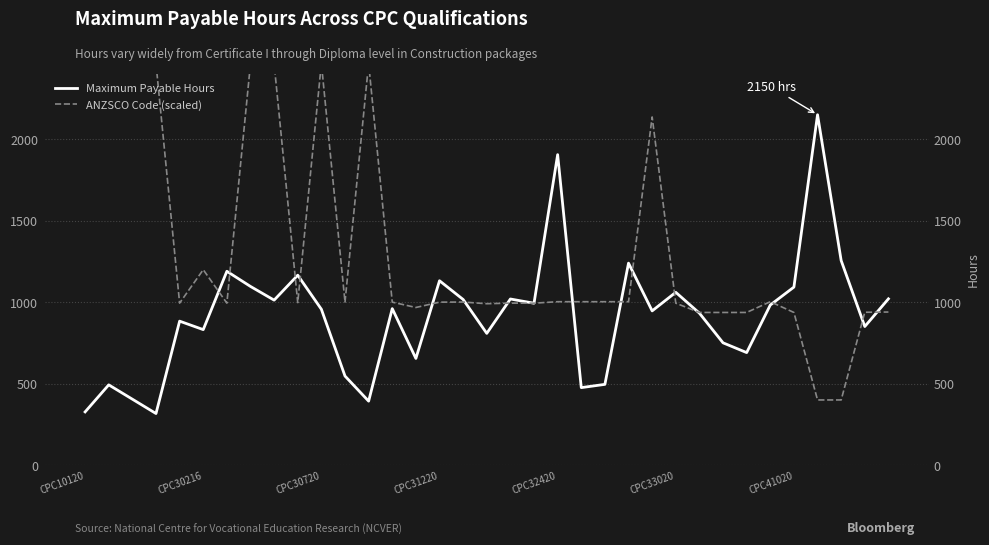

Count the number of categories in the chart.

35